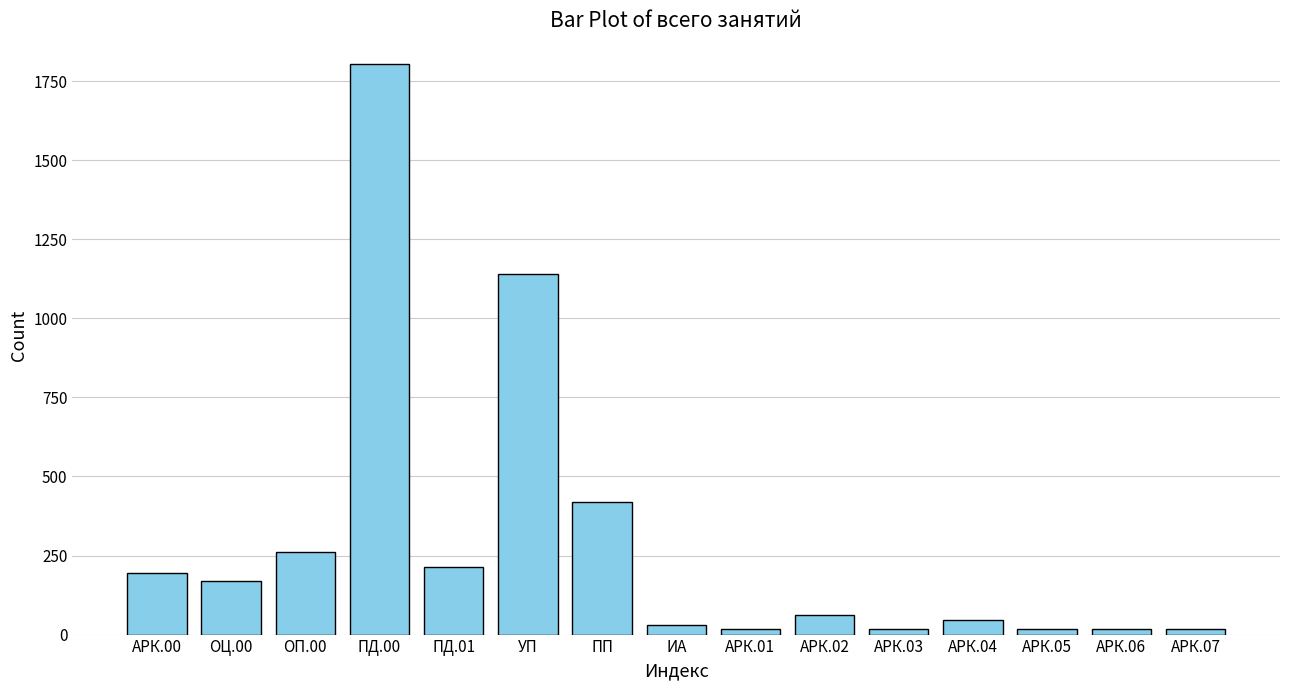

How many bars are there in total?

15